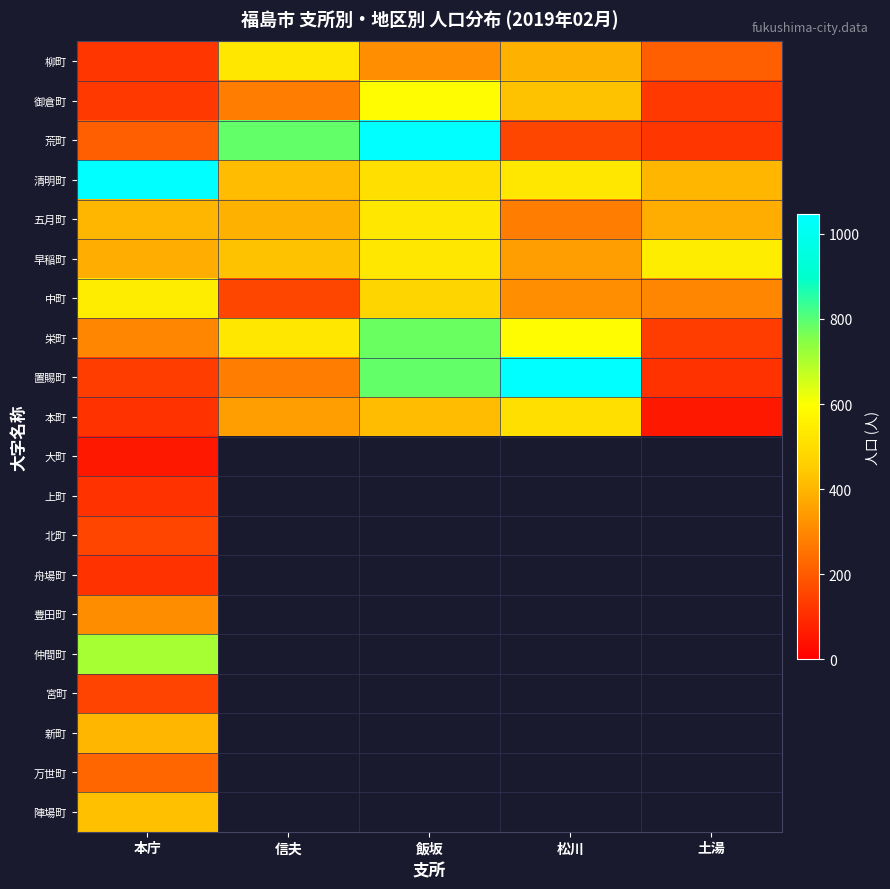

List the series in order of their peak value, lowest first.

大町, 舟場町, 上町, 宮町, 北町, 万世町, 豊田町, 新町, 陣場町, 本町, 柳町, 五月町, 早稲町, 中町, 御倉町, 仲間町, 栄町, 清明町, 荒町, 置賜町